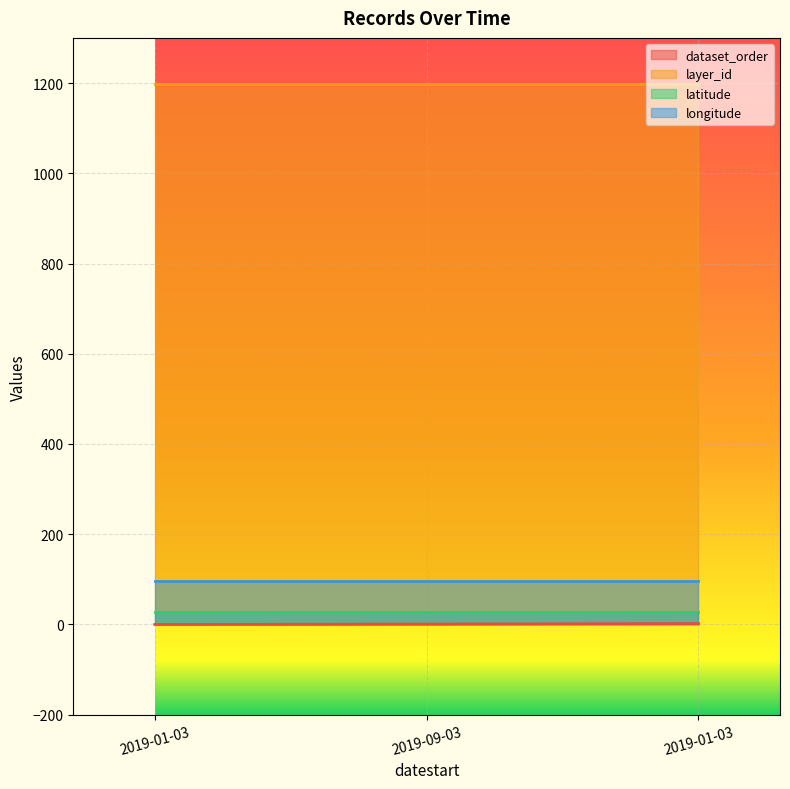

Which series has the largest total across all categories?

layer_id